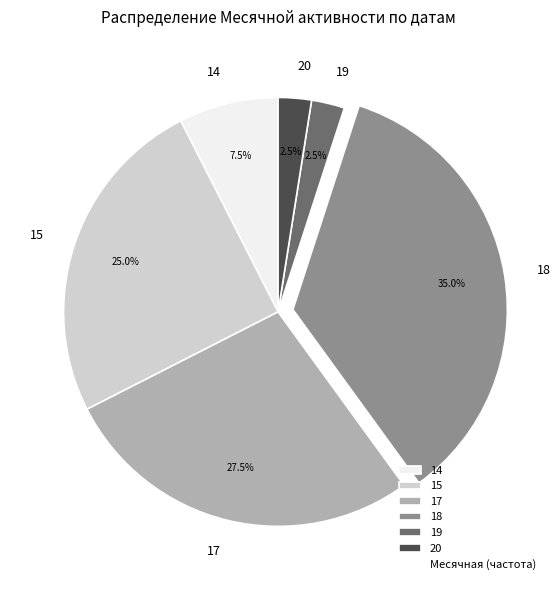

How many slices are in this pie chart?

6